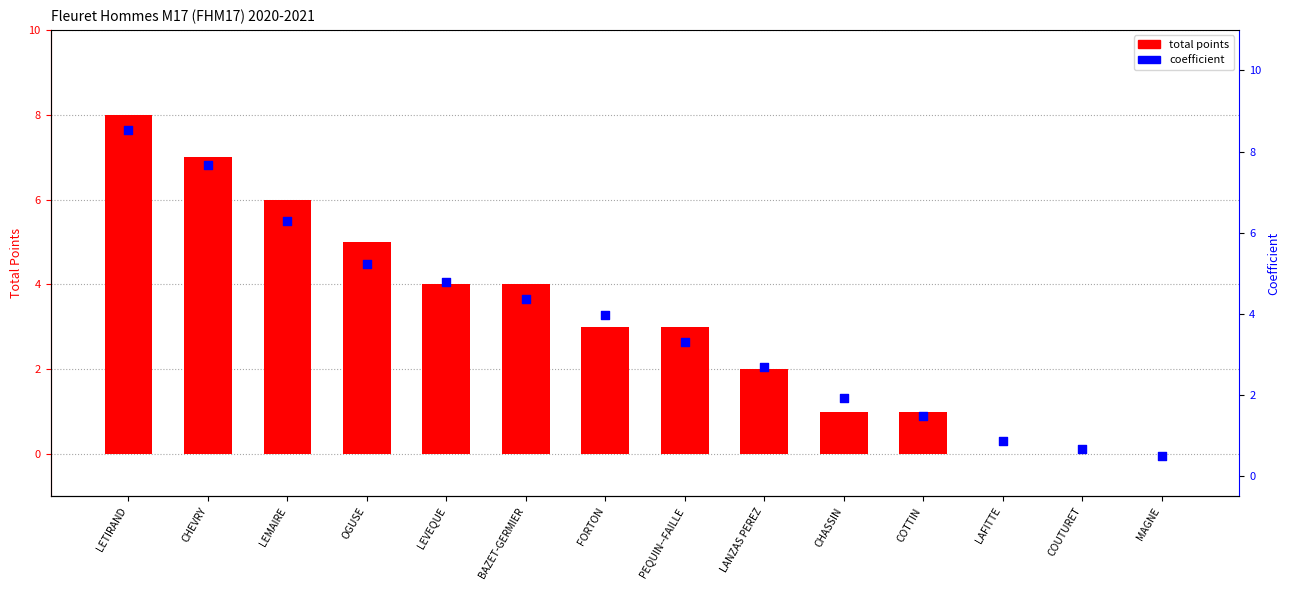

At how many categories does at least one series exceed 4?

6